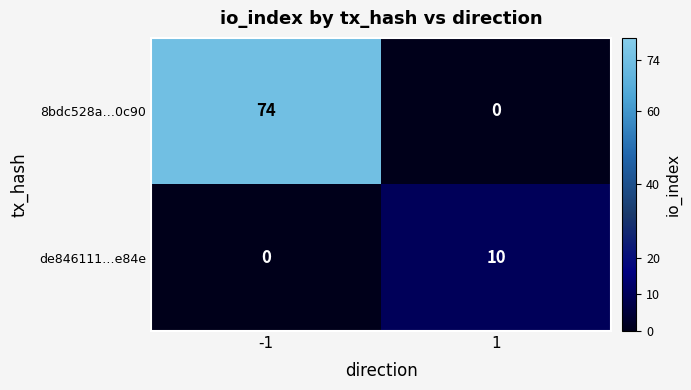

List the series in order of their peak value, lowest first.

de846111…e84e, 8bdc528a…0c90